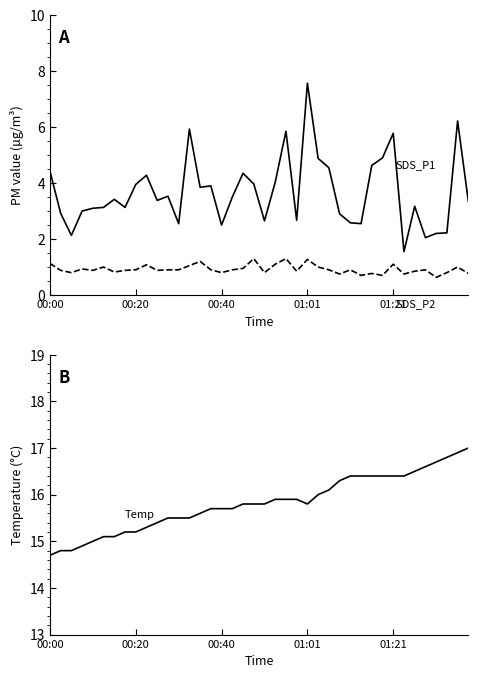

Rank the series by their maximum value, from highest to lowest.

Temp, SDS_P1, SDS_P2